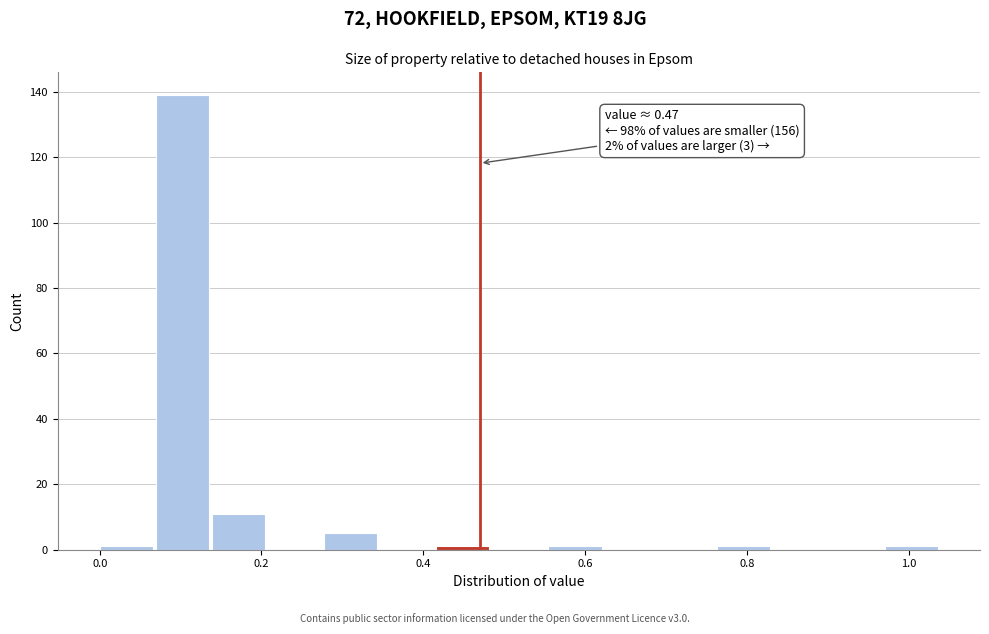

Read against the x-axis, roughly where is the centre of the tallest bar?

0.10